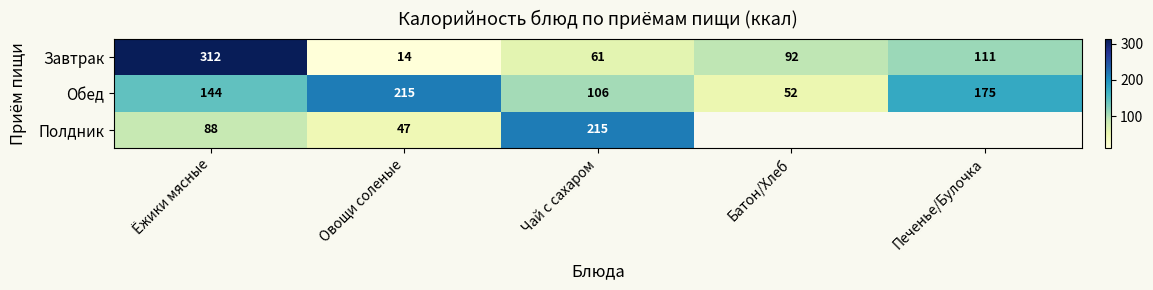

How many values in the Обед series are below 144?

2